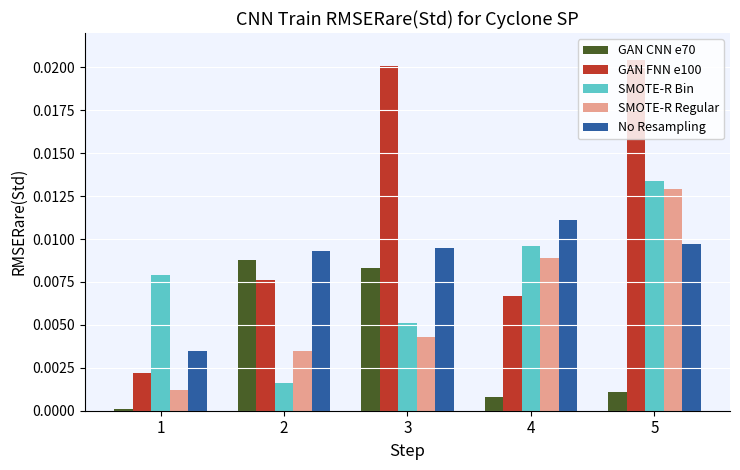

Is it true that SMOTE-R Bin equals 0.0 at 4?

True